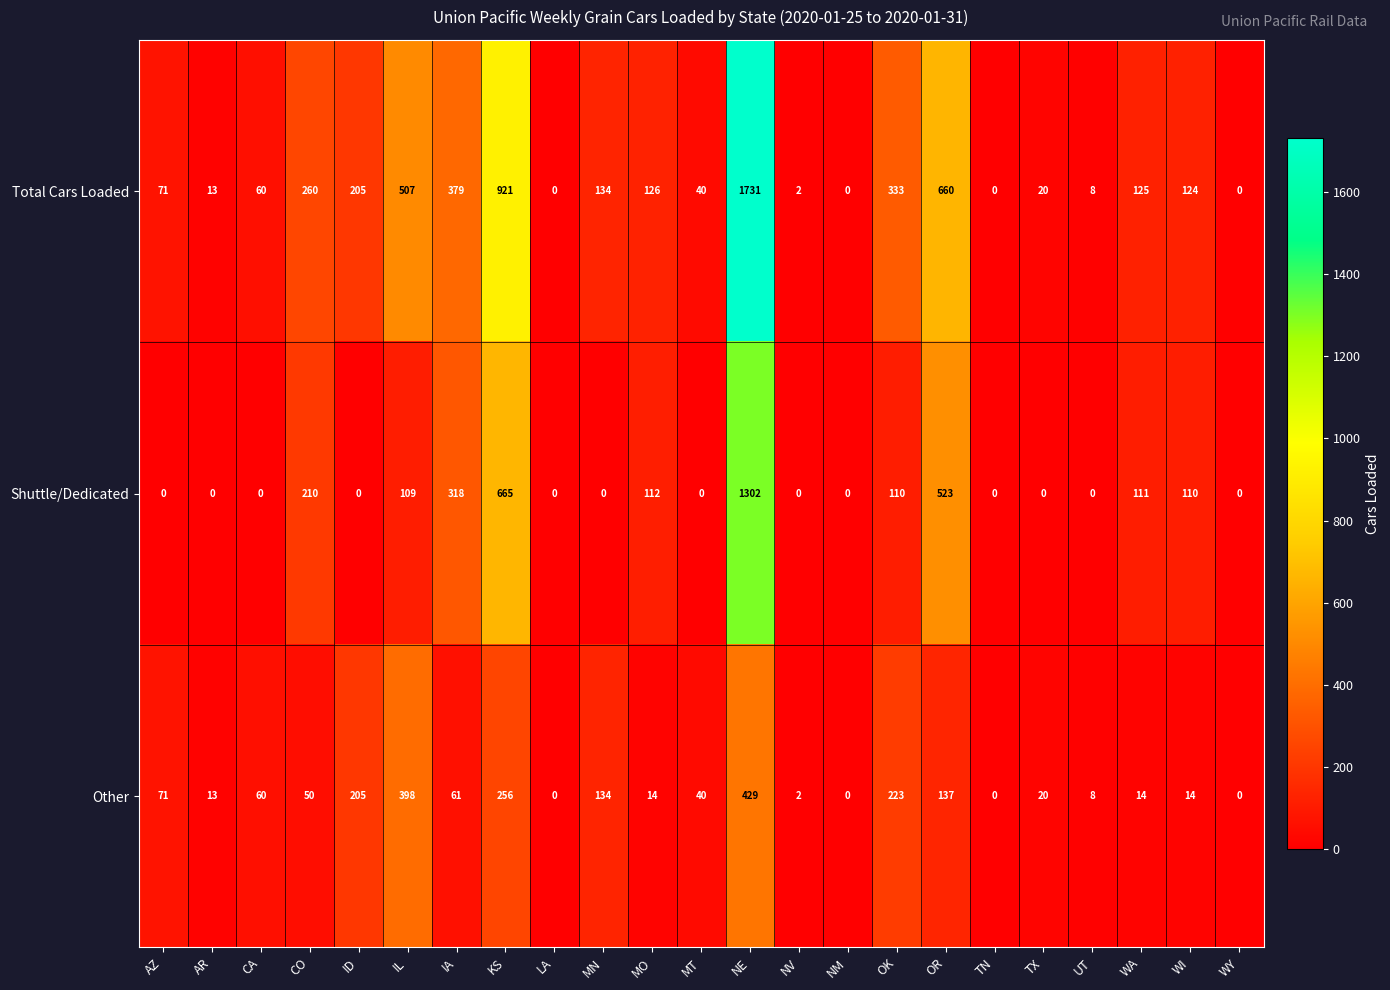

List the series in order of their peak value, lowest first.

Other, Shuttle/Dedicated, Total Cars Loaded